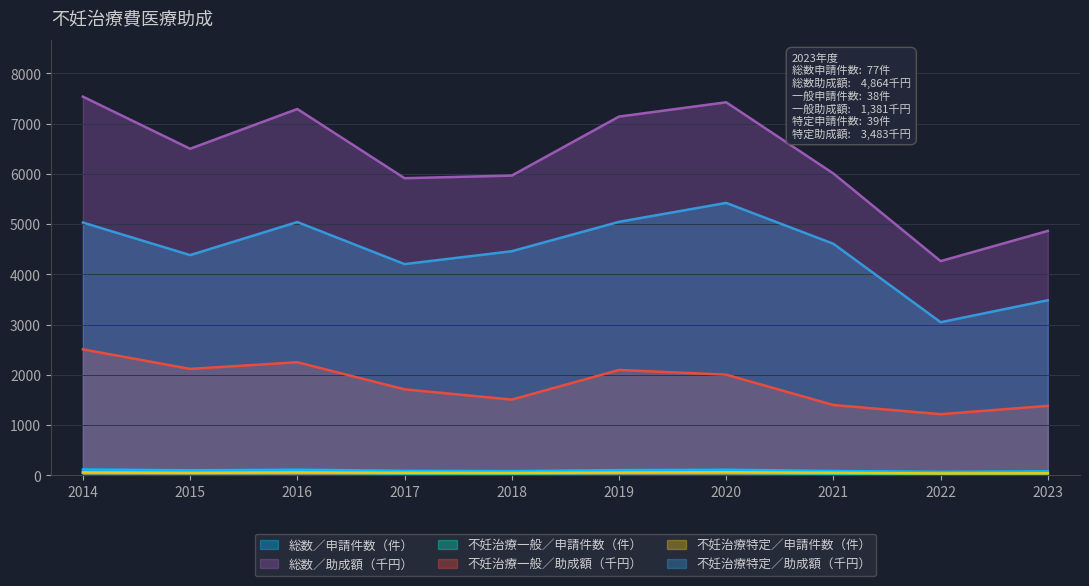

What is the difference between the 不妊治療特定／申請件数（件） values at 2014 and 2016?

1